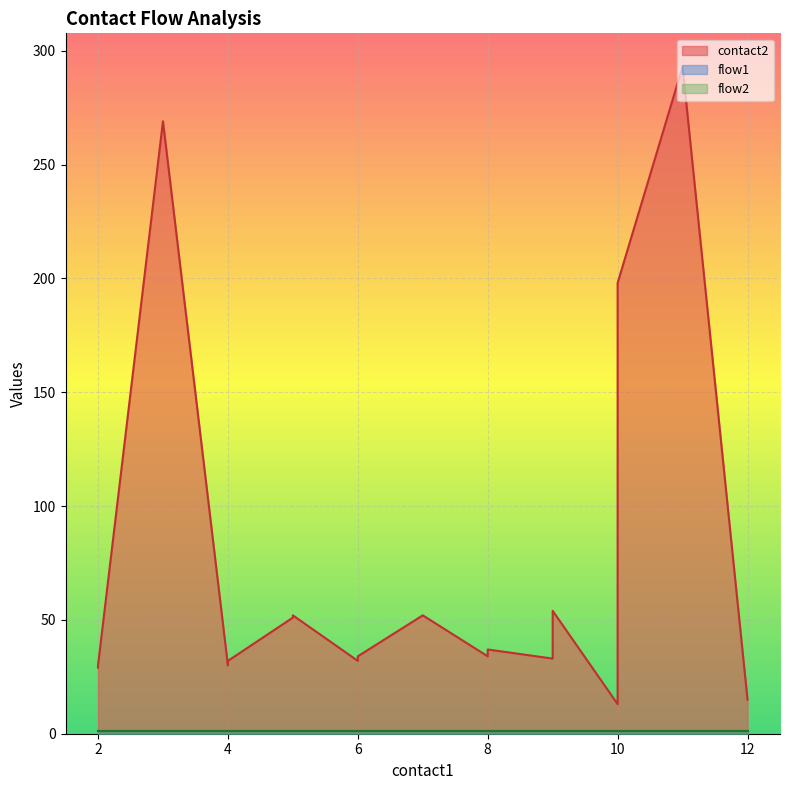

What is the total value across all series at 5?

53